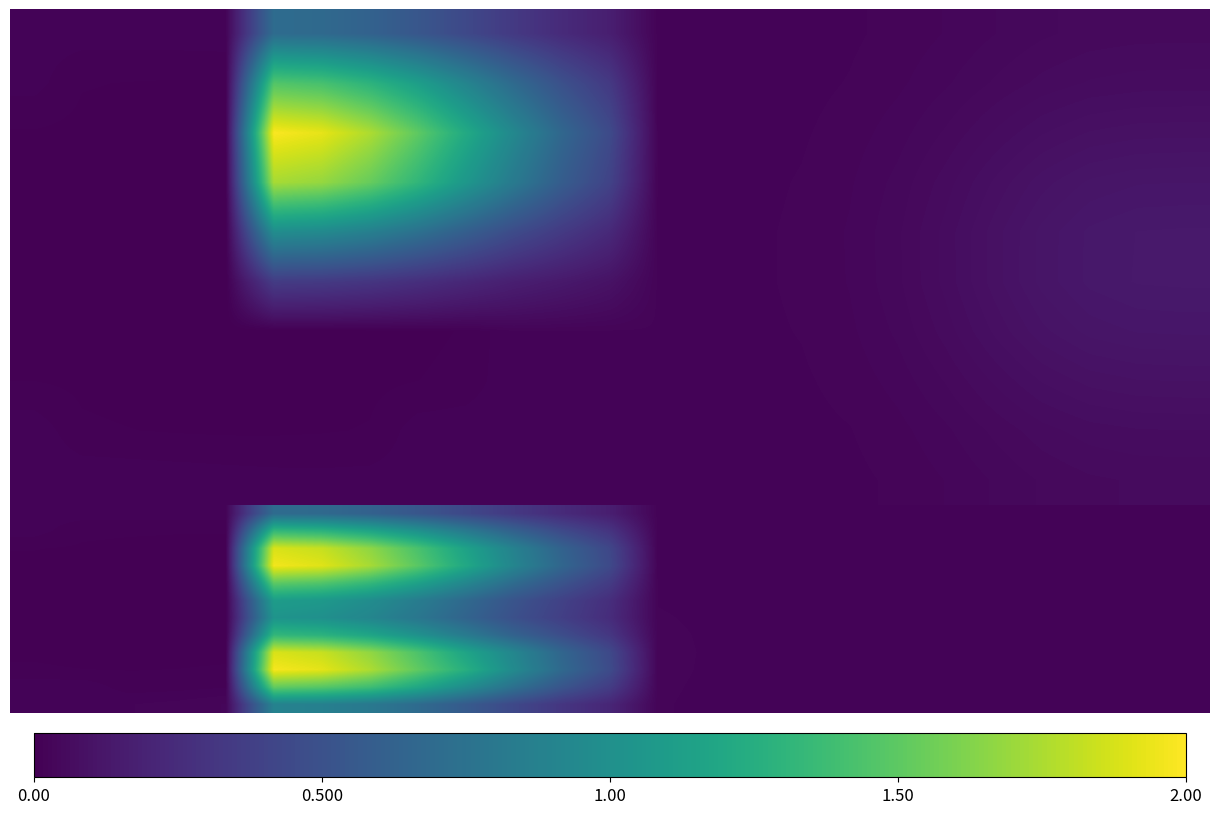

At how many categories does at least one series exceed 1?

5